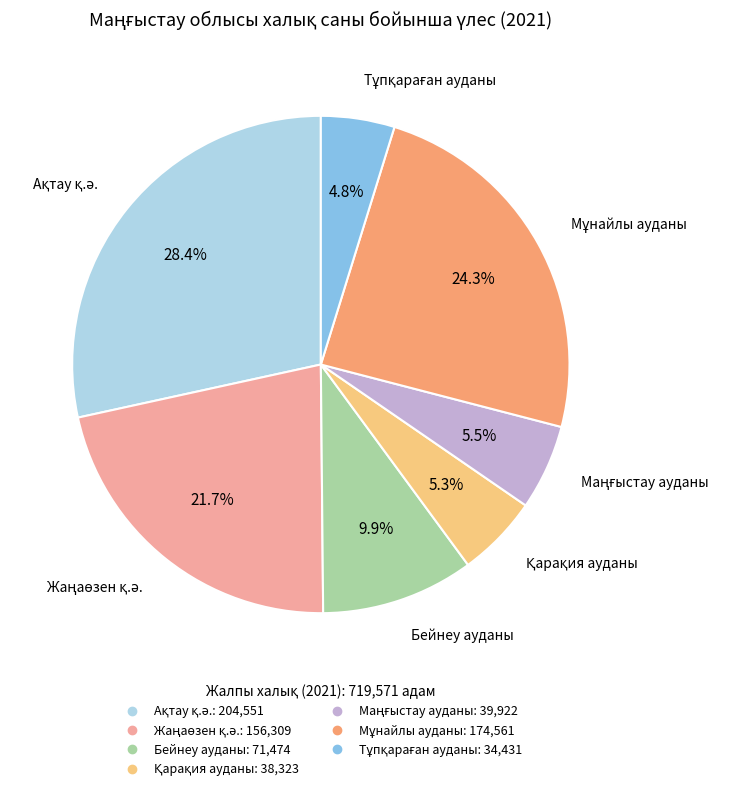

Is there a majority slice in this chart?

No